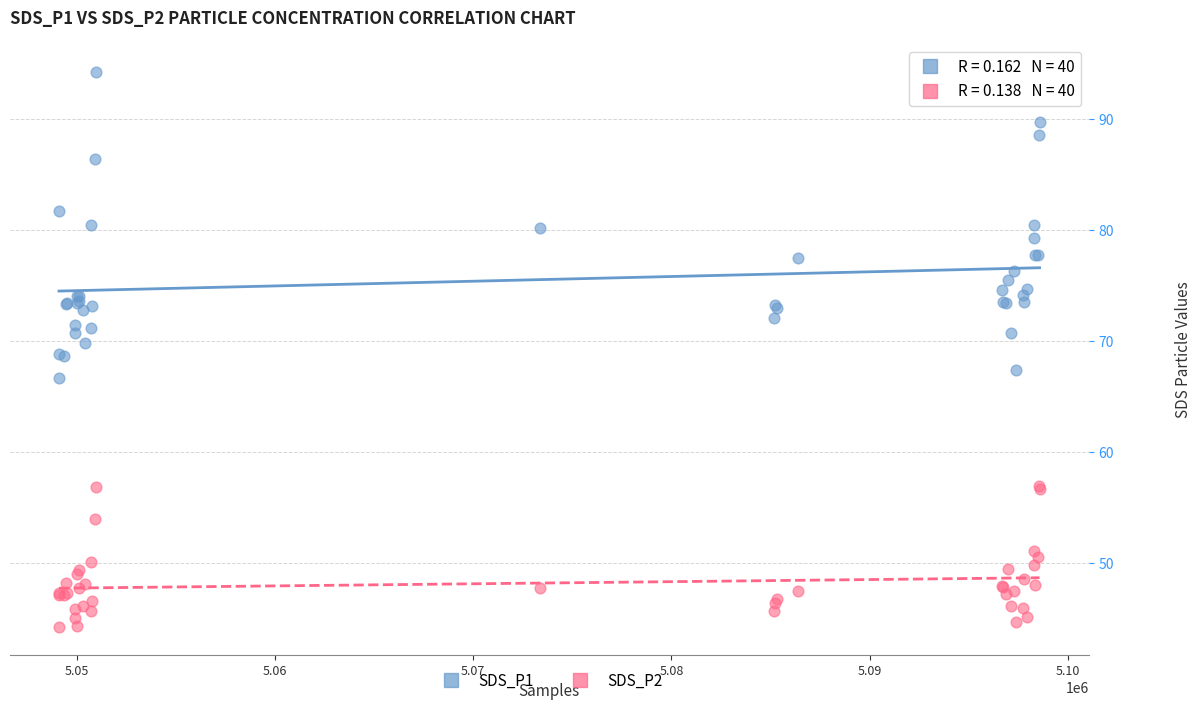

Which series contains the highest Y value?

SDS_P1